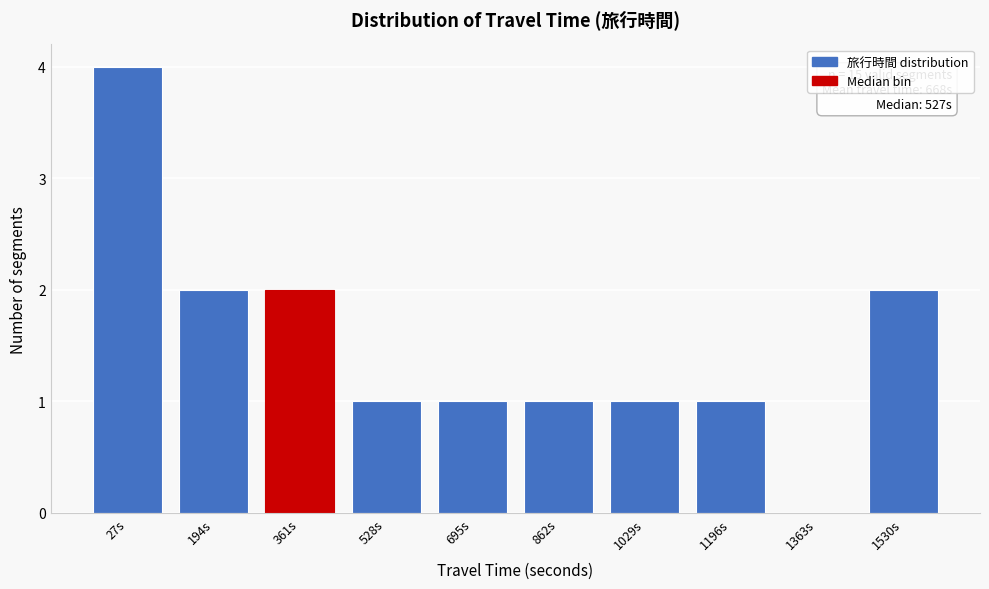

Reading left to right, what are all the values shown in this chart?

27s=4	194s=2	361s=2	528s=1	695s=1	862s=1	1029s=1	1196s=1	1363s=0	1530s=2